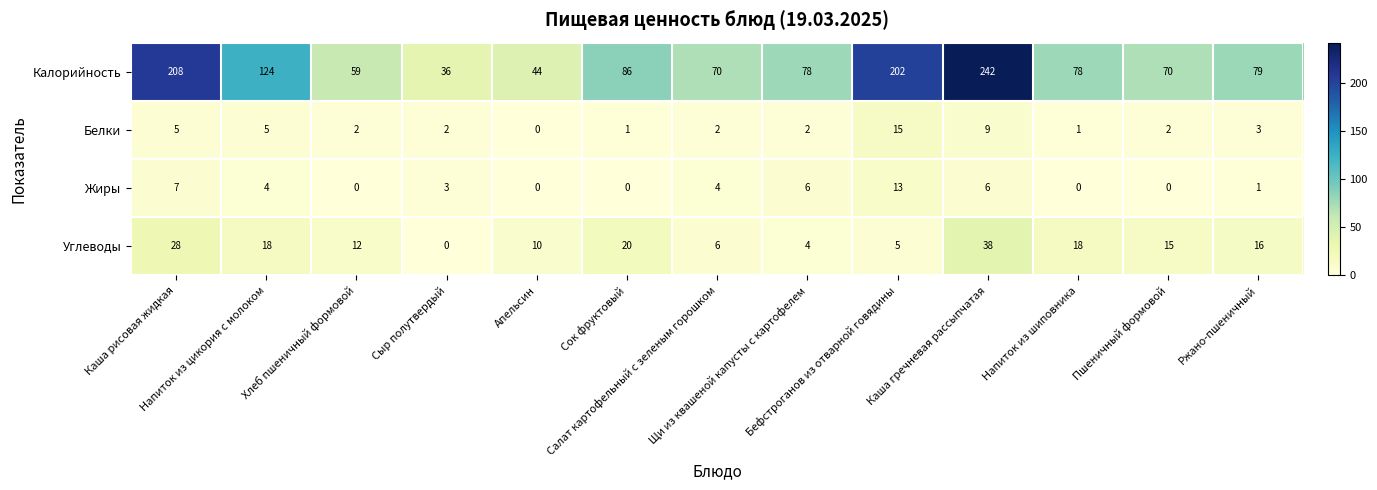

What is the greatest value displayed?

242